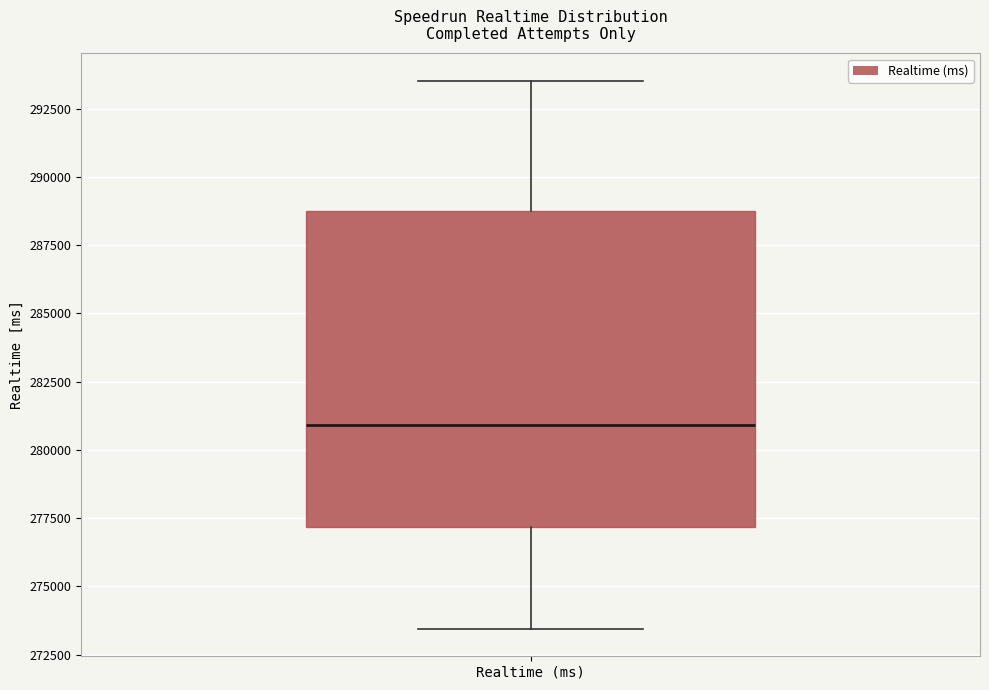

Transcribe this box plot: give where the median line is, the range the box spans, and where the two whiskers end, as read against the y-axis. The values are not printed on the chart, so give them approximately, as read against the axis.

median 281000, box 277000 to 288500, whiskers 273500 to 293500